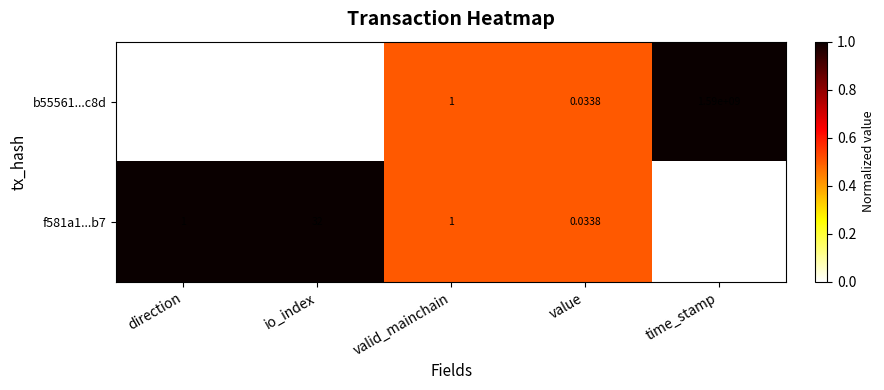

Which label corresponds to the smallest value in the chart?

direction